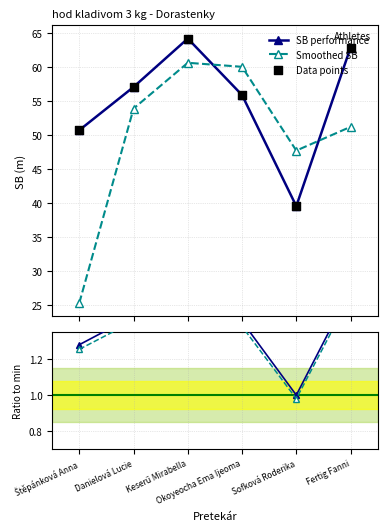

What is the change in value from Keserű Mirabella to Sofková Roderika?

-24.6